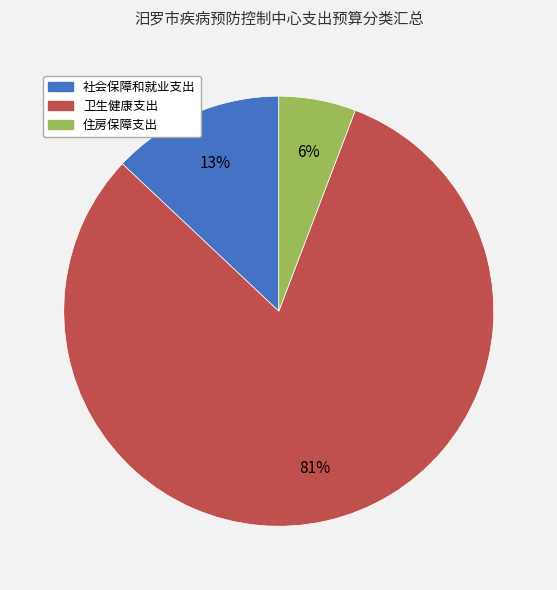

What percentage is the 住房保障支出 slice, to the nearest percent?

6%